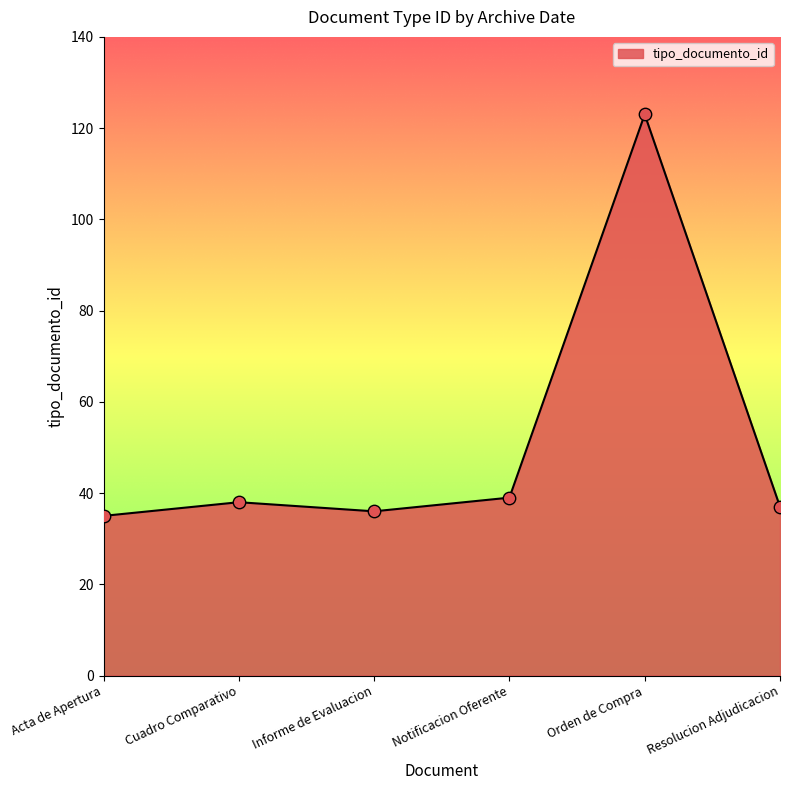

Approximately how many times larger is the value at Informe de Evaluacion compared to Notificacion Oferente?

0.9